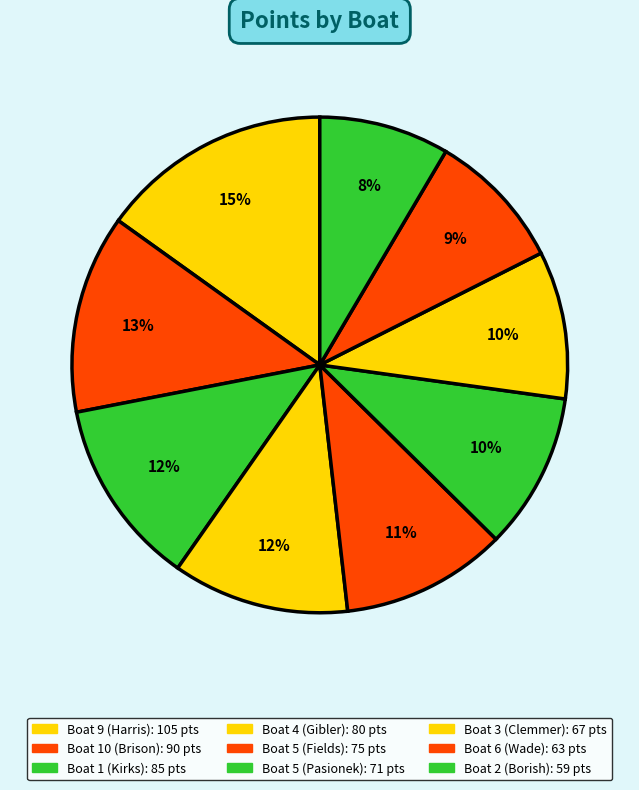

Count the number of slices in the pie.

9